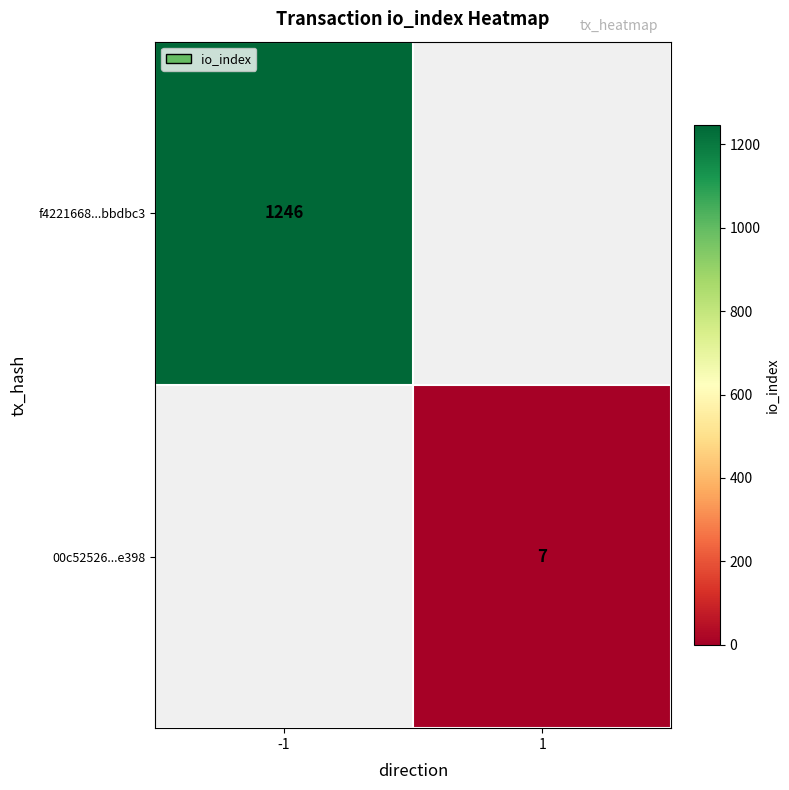

How many series are shown in this chart?

2